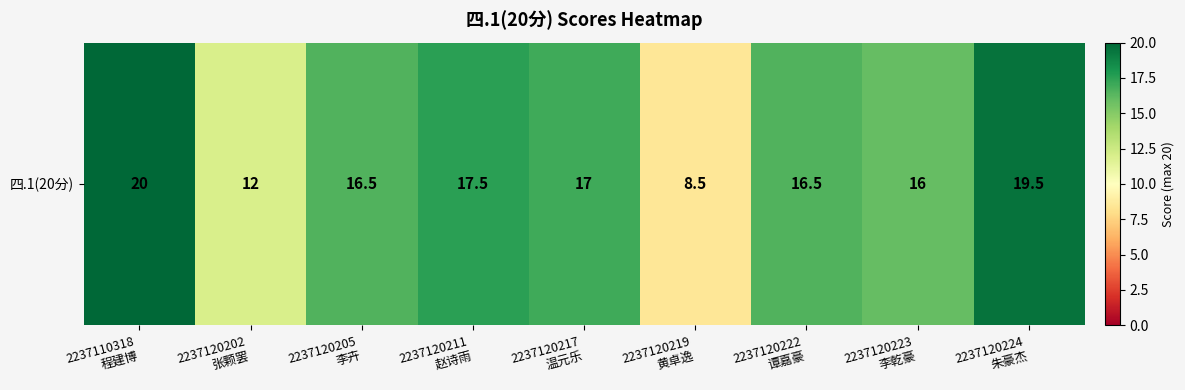

Rank the categories by value from lowest to highest.

2237120219
黄卓逸, 2237120202
张颗罢, 2237120223
李乾豪, 2237120205
李卉, 2237120222
谭嘉豪, 2237120217
温元乐, 2237120211
赵诗雨, 2237120224
朱豪杰, 2237110318
程建博